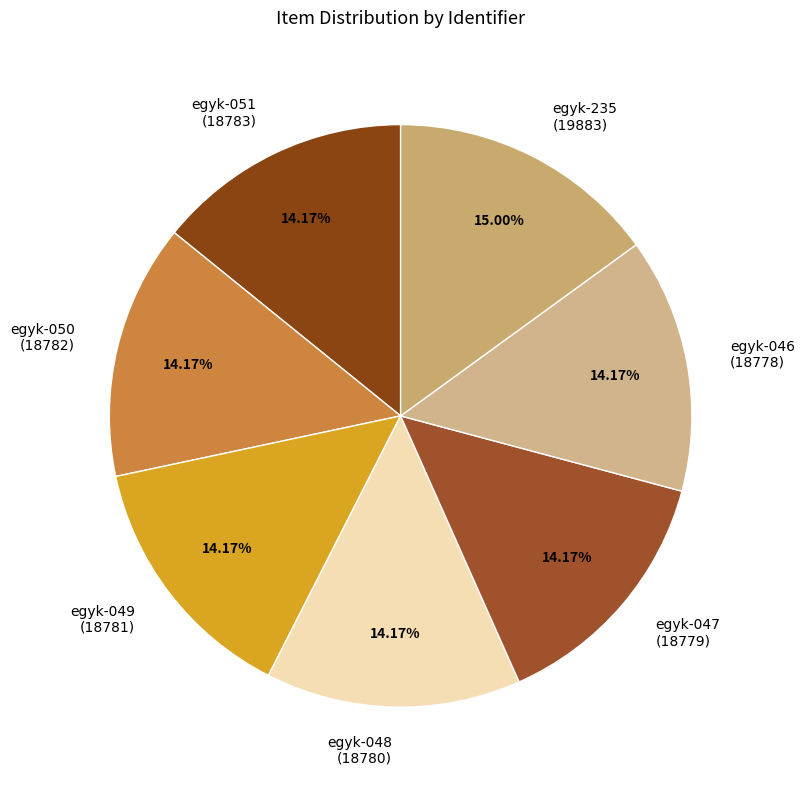

What is the ratio of the value at egyk-046 (18778) to the value at egyk-049 (18781)?

1.0